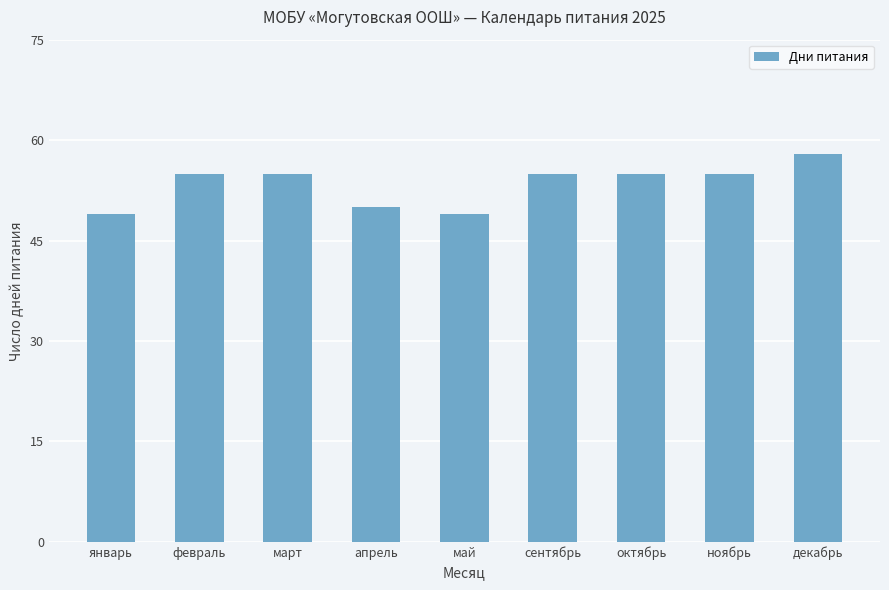

Approximately how many times larger is the value at февраль compared to ноябрь?

1.0